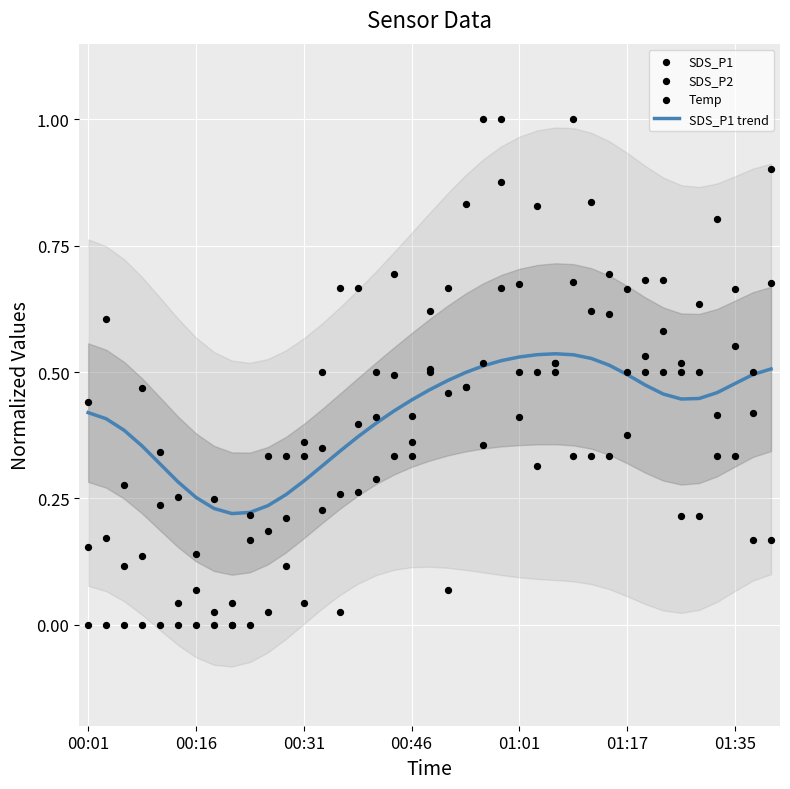

At how many categories does at least one series exceed 0?

39